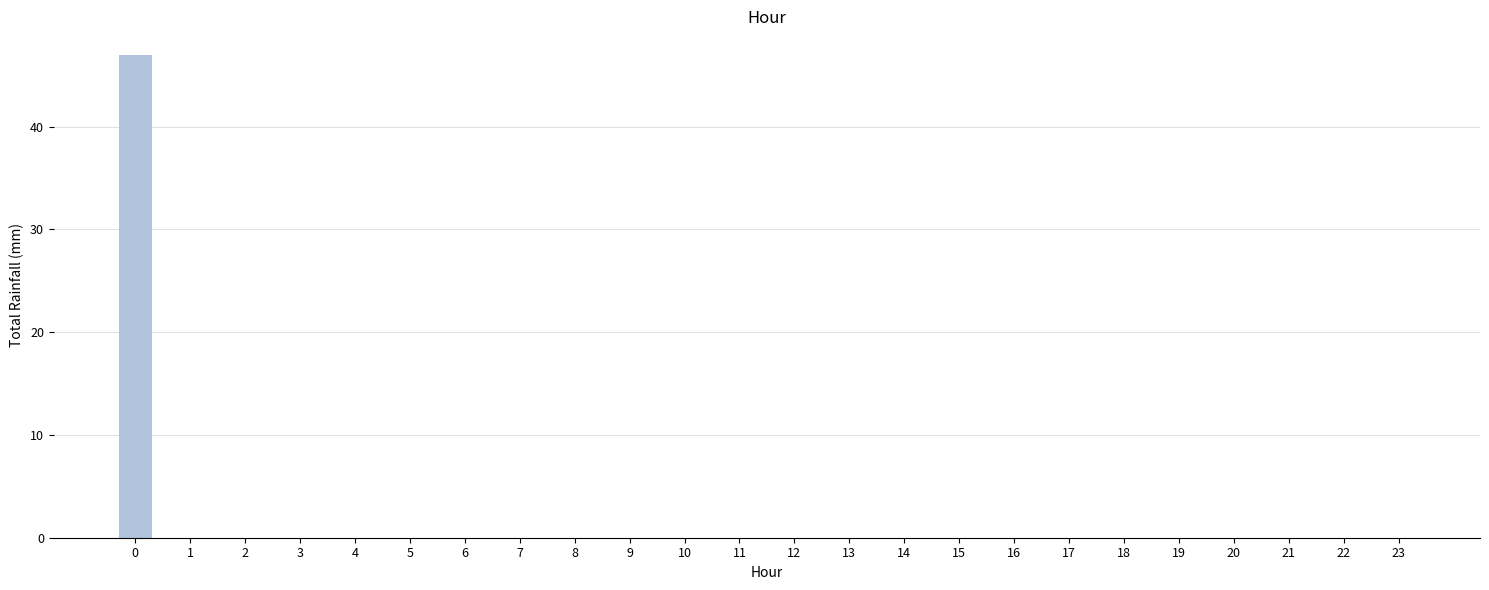

What is the maximum value shown in the chart?

46.9